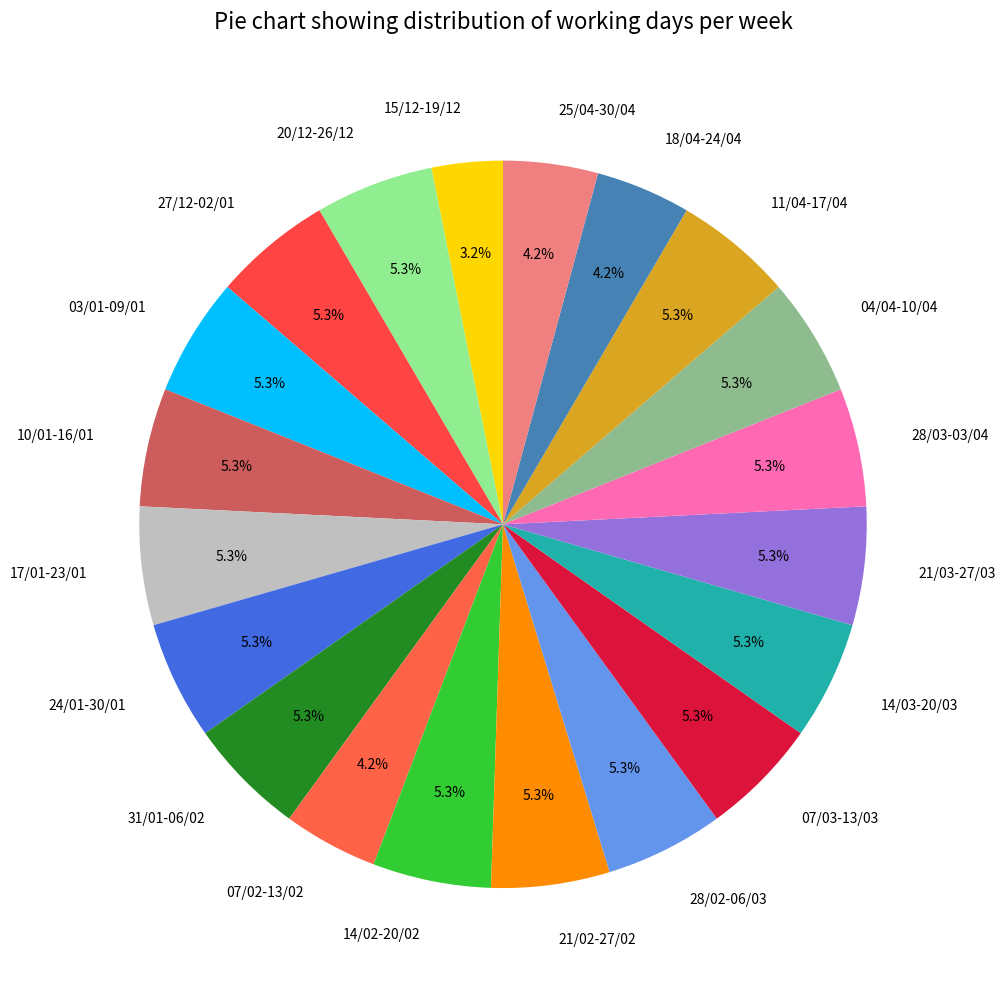

Count the number of slices in the pie.

20